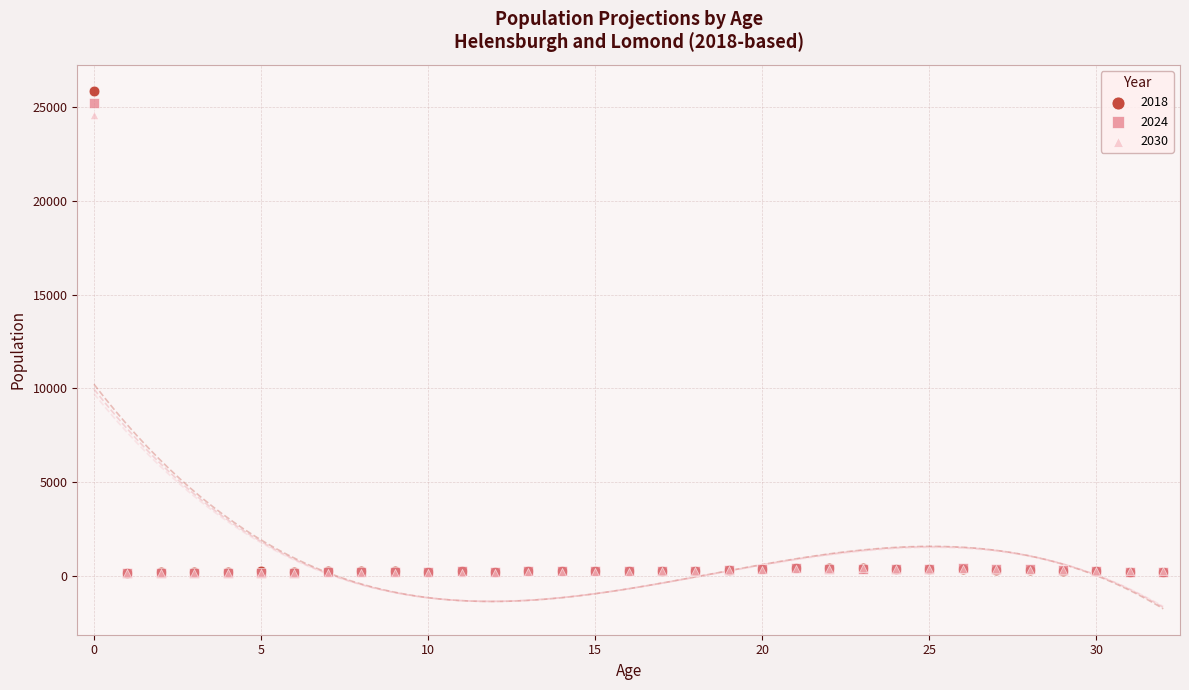

Across all series, what Y value is closest to 13018?

24551.4